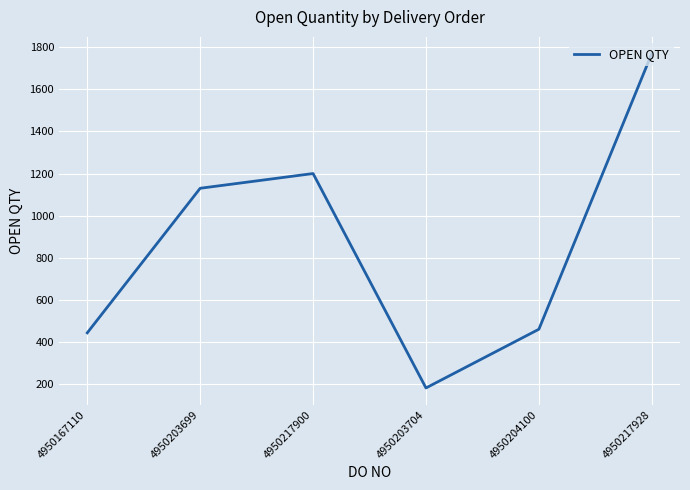

What is the smallest value displayed?

181